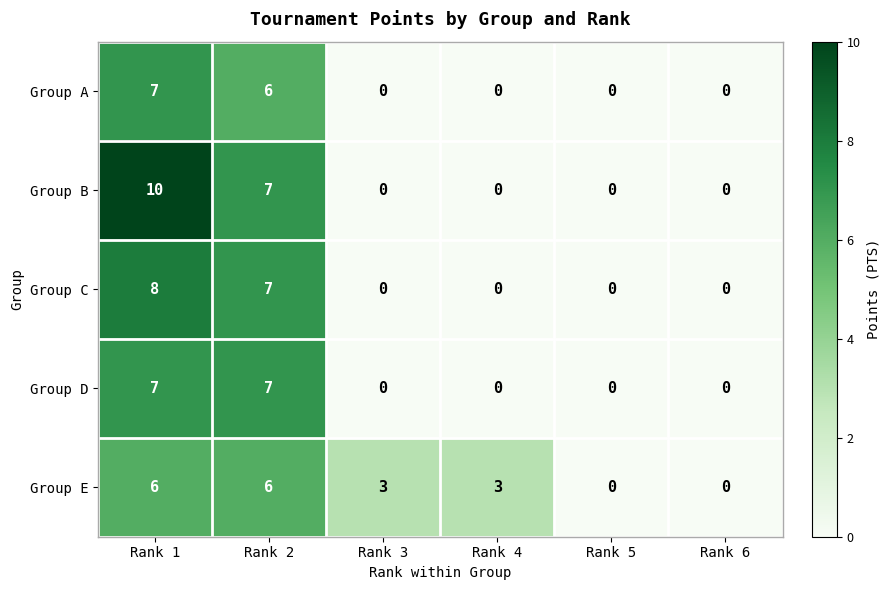

Count the number of categories in the chart.

6